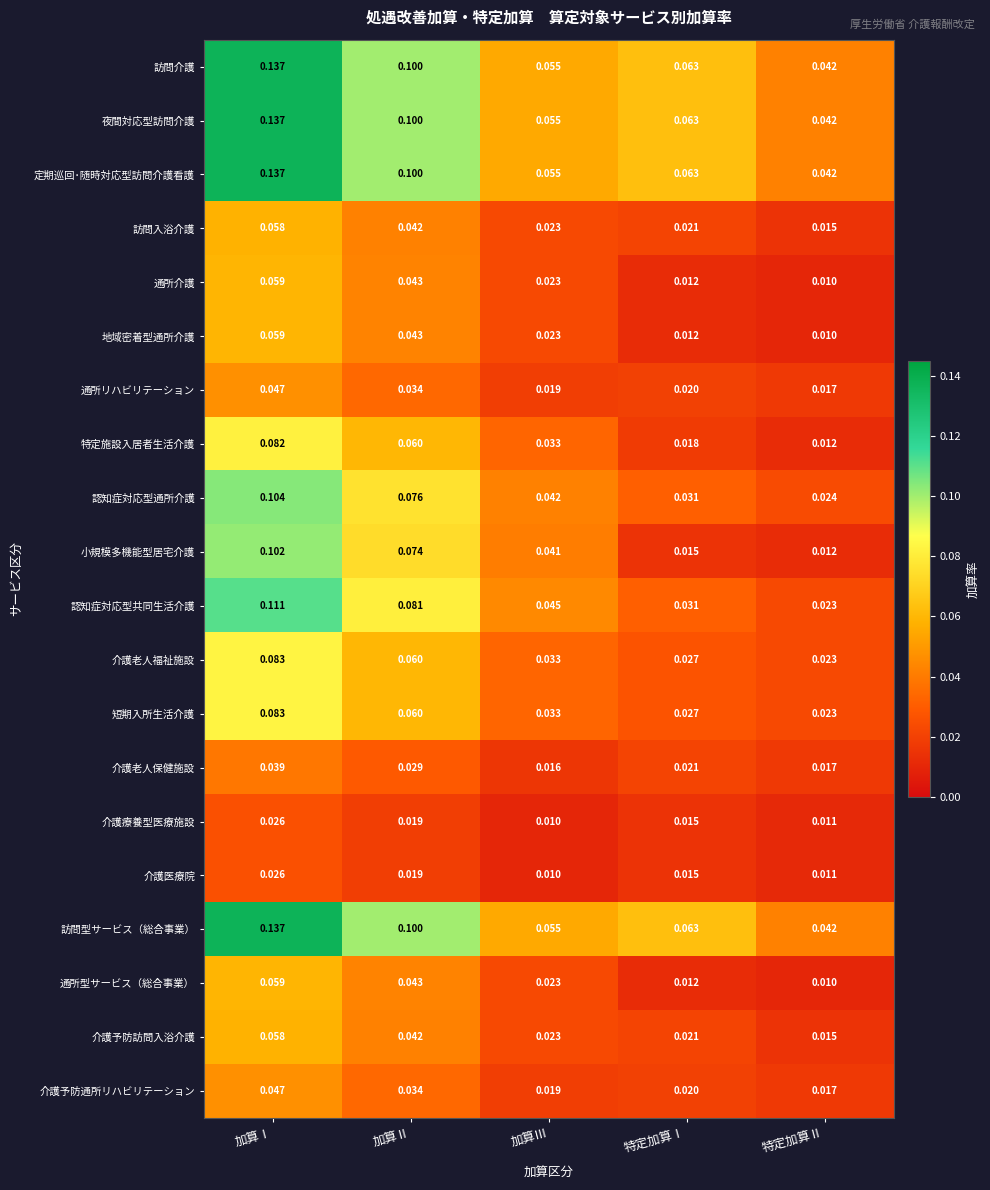

Count the number of data series in this chart.

20